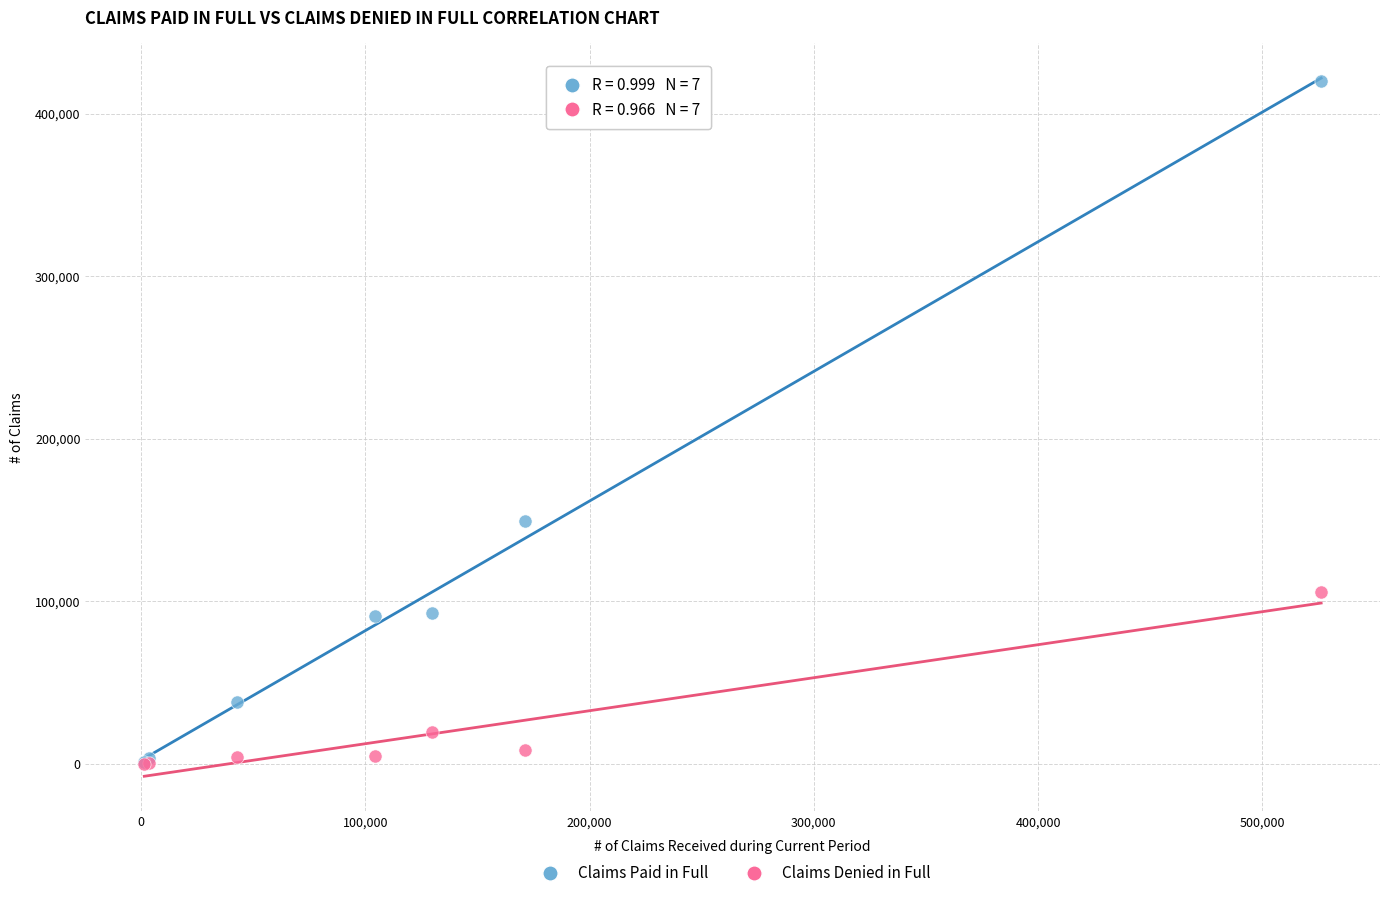

Across all series, what Y value is closest to 210245?

149429